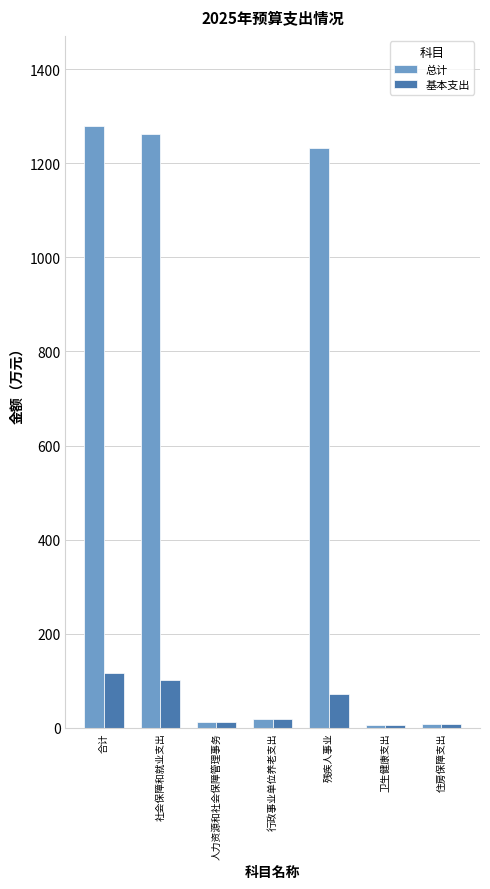

Which category has the highest value in the 基本支出 series?

合计